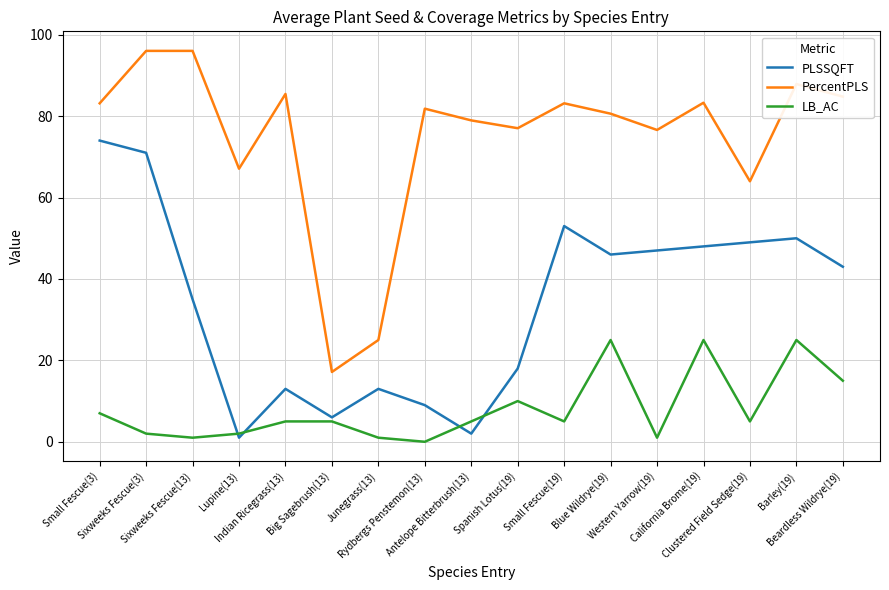

Which series has the largest total across all categories?

PercentPLS